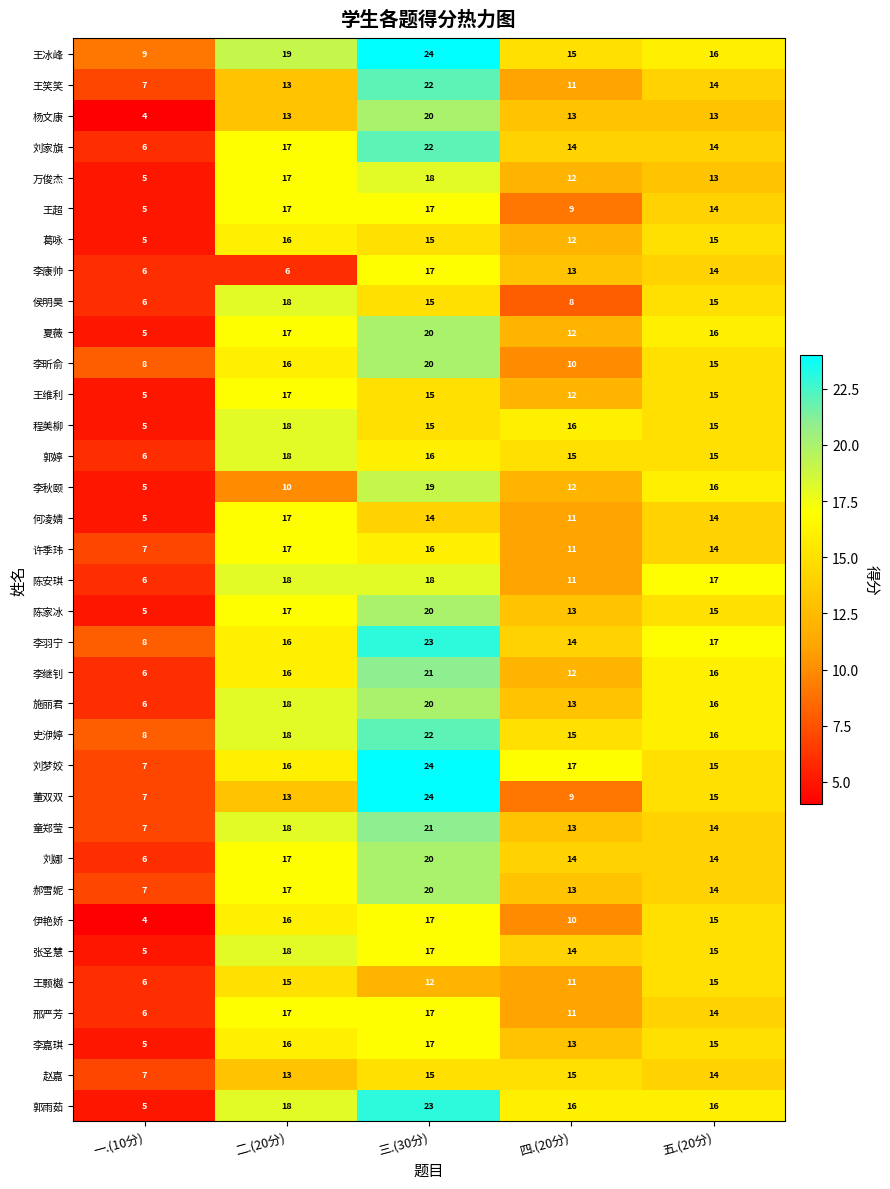

What is the difference between the highest and lowest values at 三.(30分)?

12